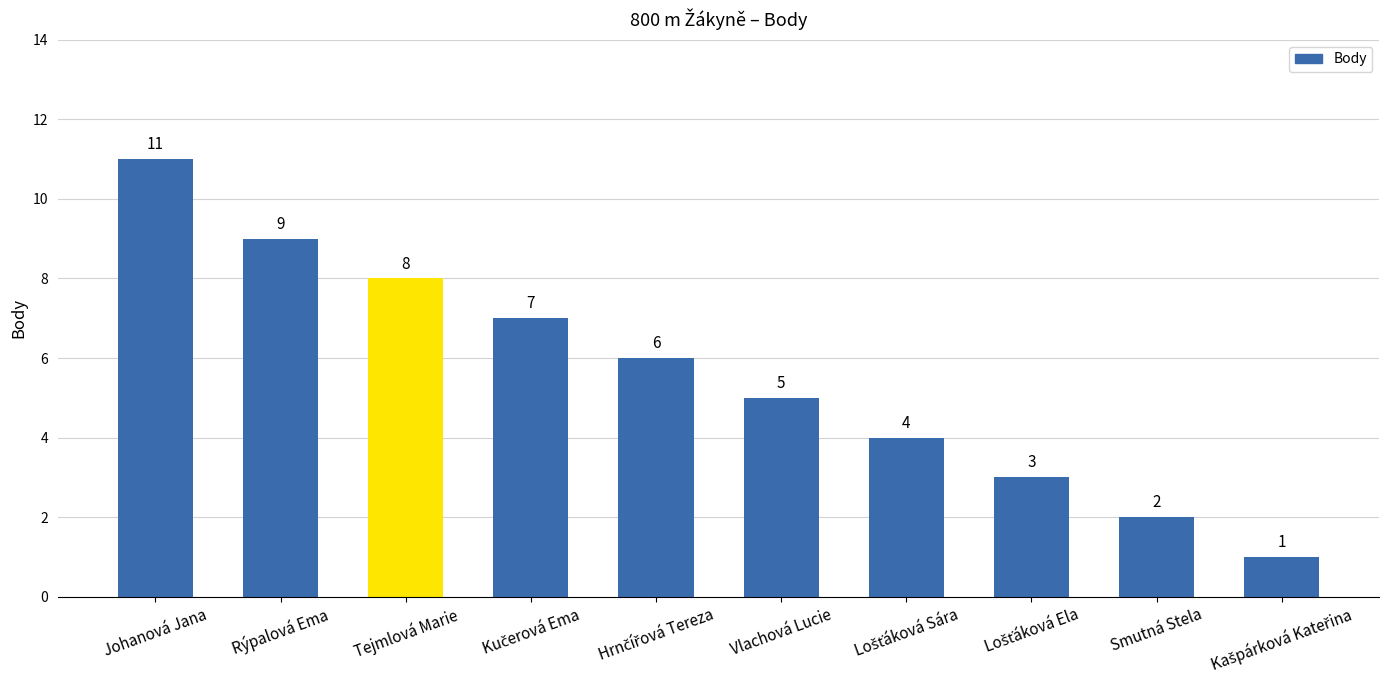

What is the smallest value displayed?

1